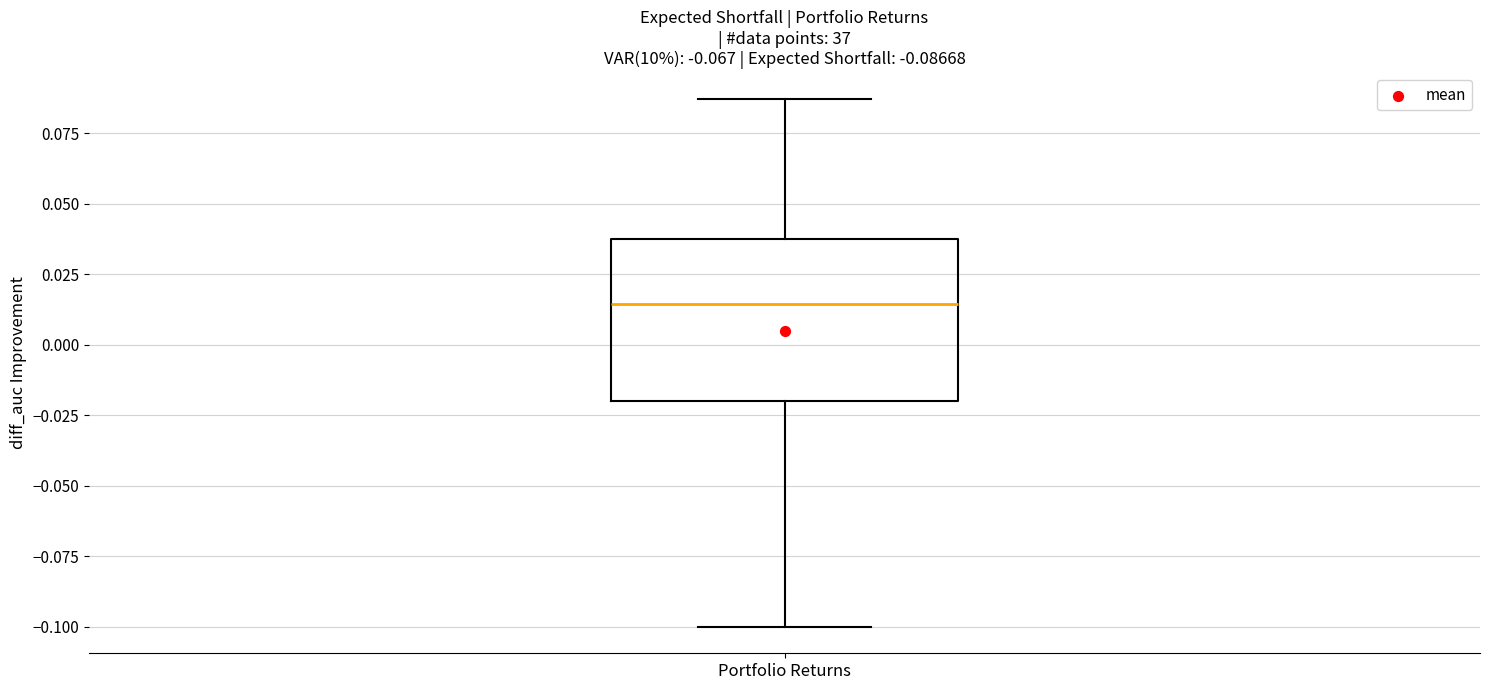

Read this box plot against the y-axis: the position of the median line, the range covered by the box, and the ends of both whiskers. The values are not printed on the chart, so give them approximately, as read against the axis.

median 0.015, box -0.020 to 0.040, whiskers -0.100 to 0.085